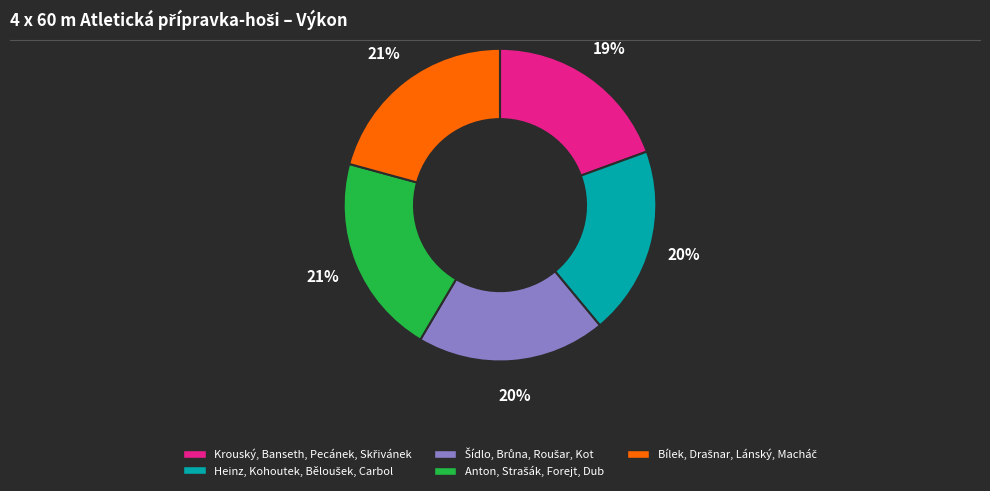

Count the number of slices in the pie.

5